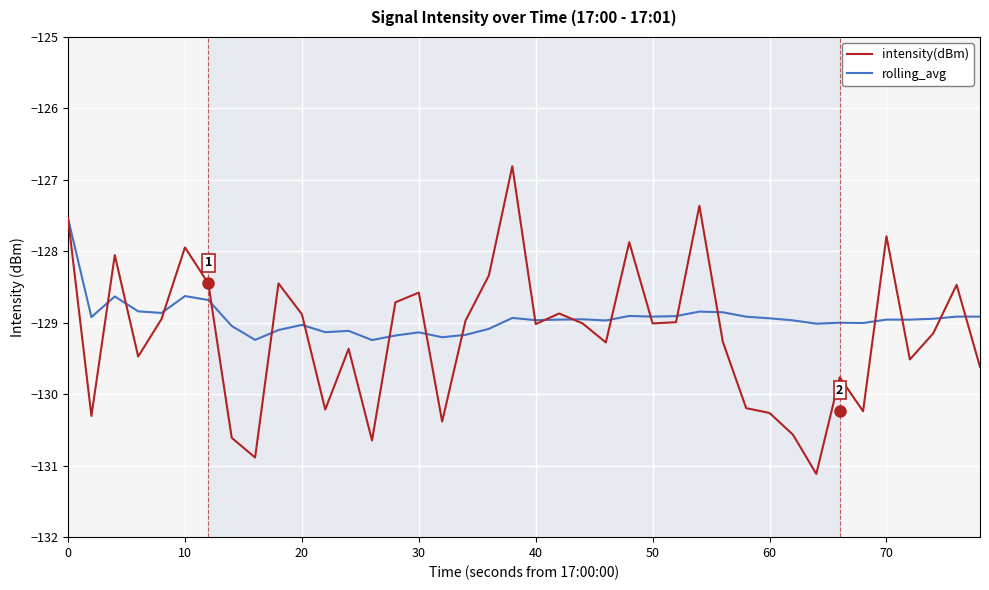

Rank the series by their maximum value, from highest to lowest.

intensity(dBm), rolling_avg